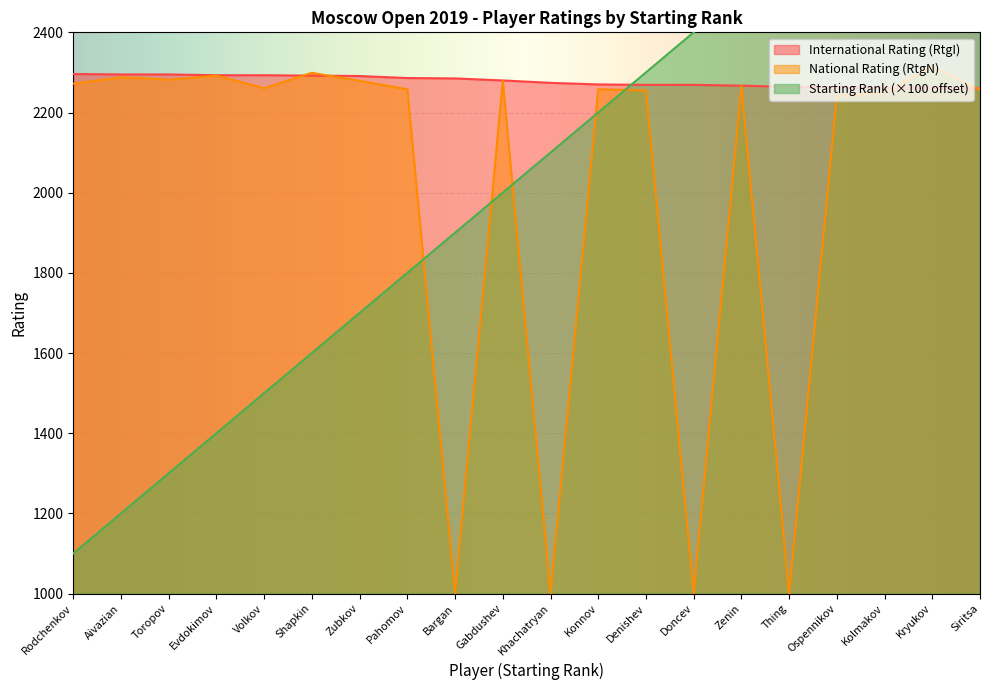

What position from the left is Rodchenkov?

1